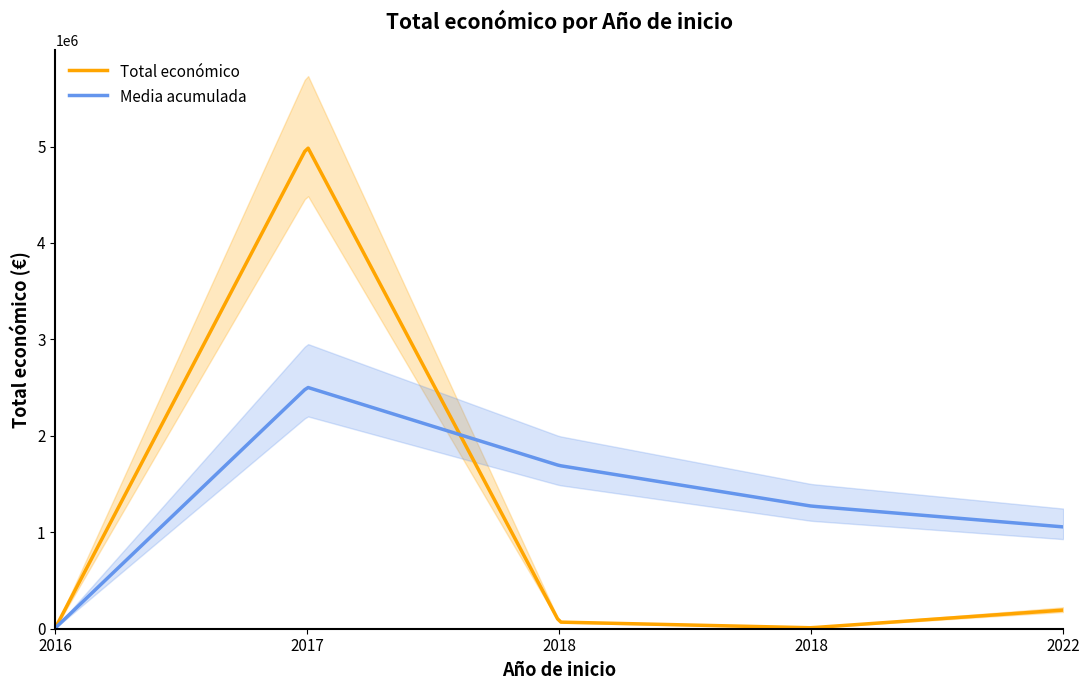

What is the ratio of the value at 2022 to the value at 2018?

2.8